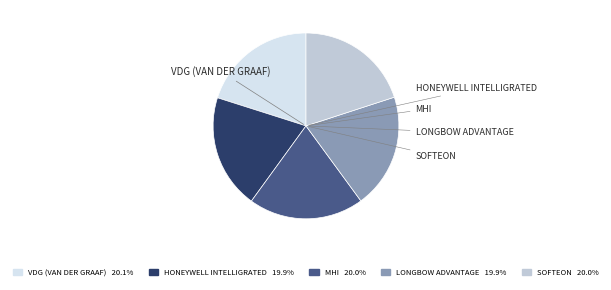

Does any single category account for the majority?

No